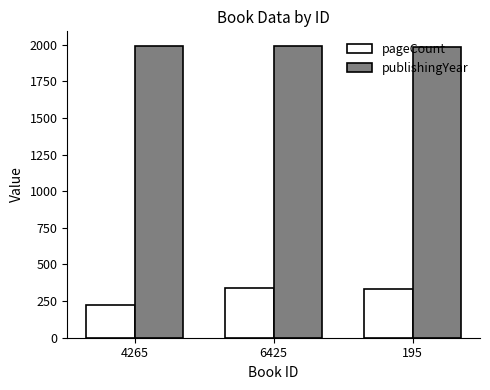

What is the label of the 3rd bar from the right?

4265